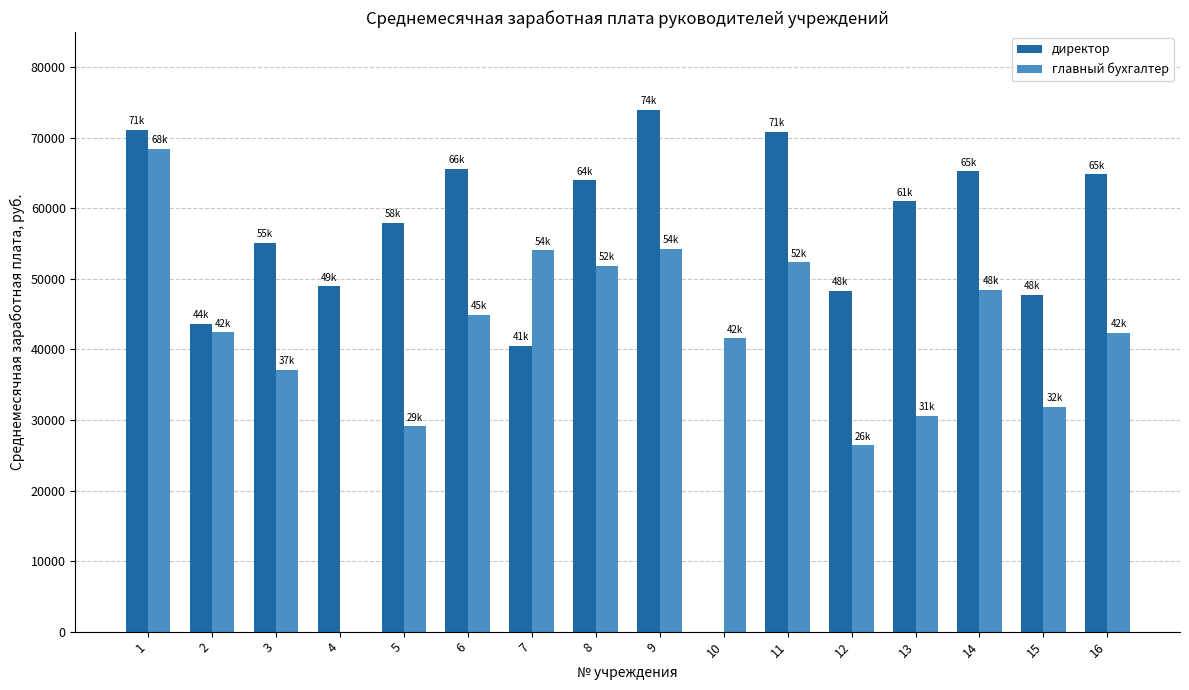

At which label does главный бухгалтер first exceed 42452?

1